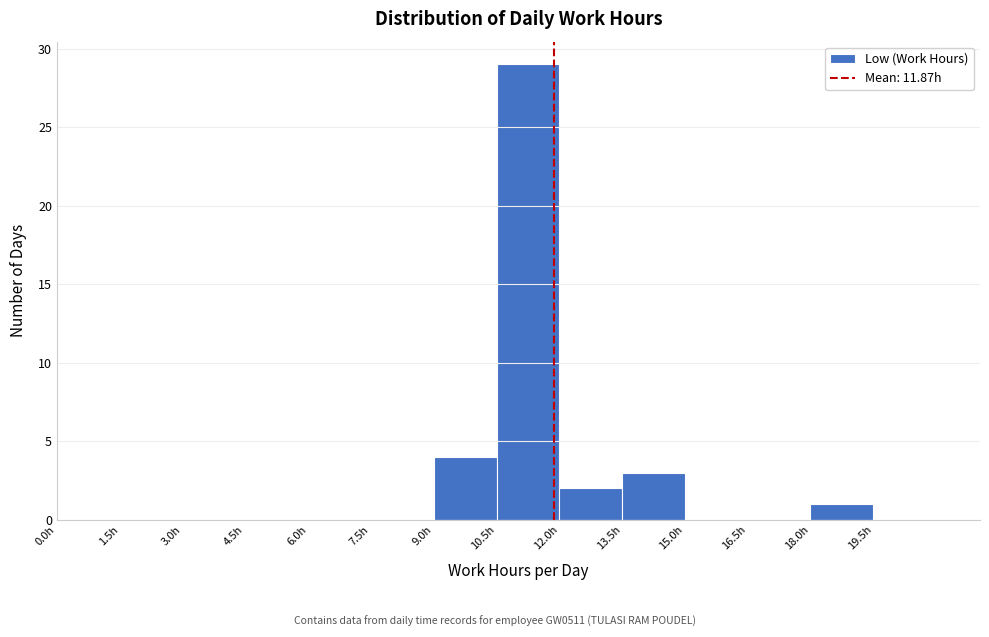

How tall is the bar that spans 18.0 to 19.5 on the x-axis? Neither the bar edges nor the heights are printed on the chart, so give them approximately, as read against the axes.

1